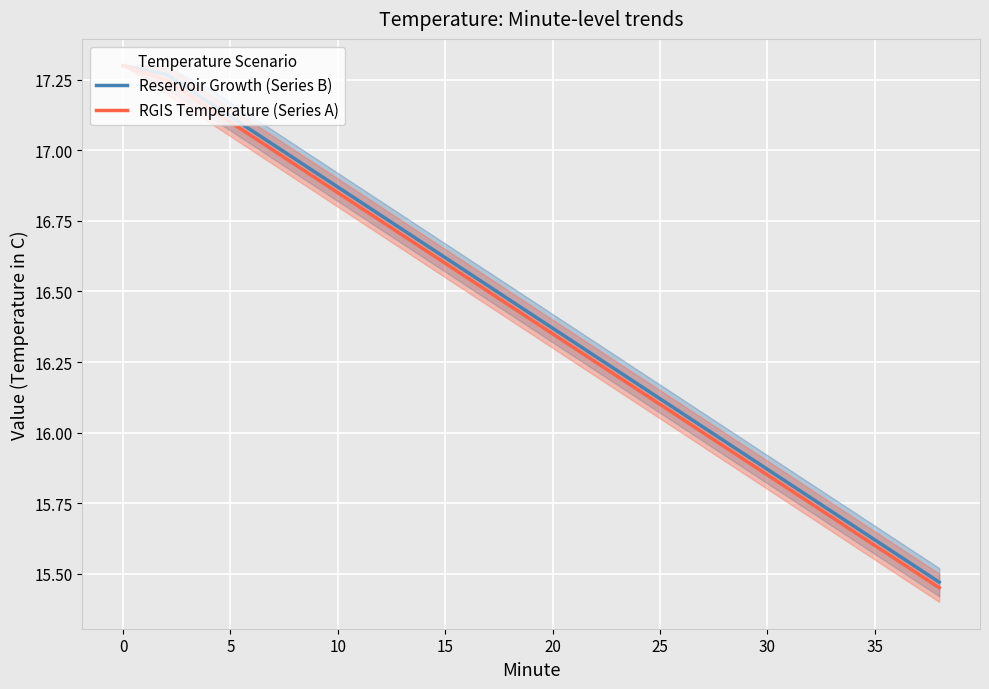

Which series has the largest range (max minus min)?

RGIS Temperature (Series A)